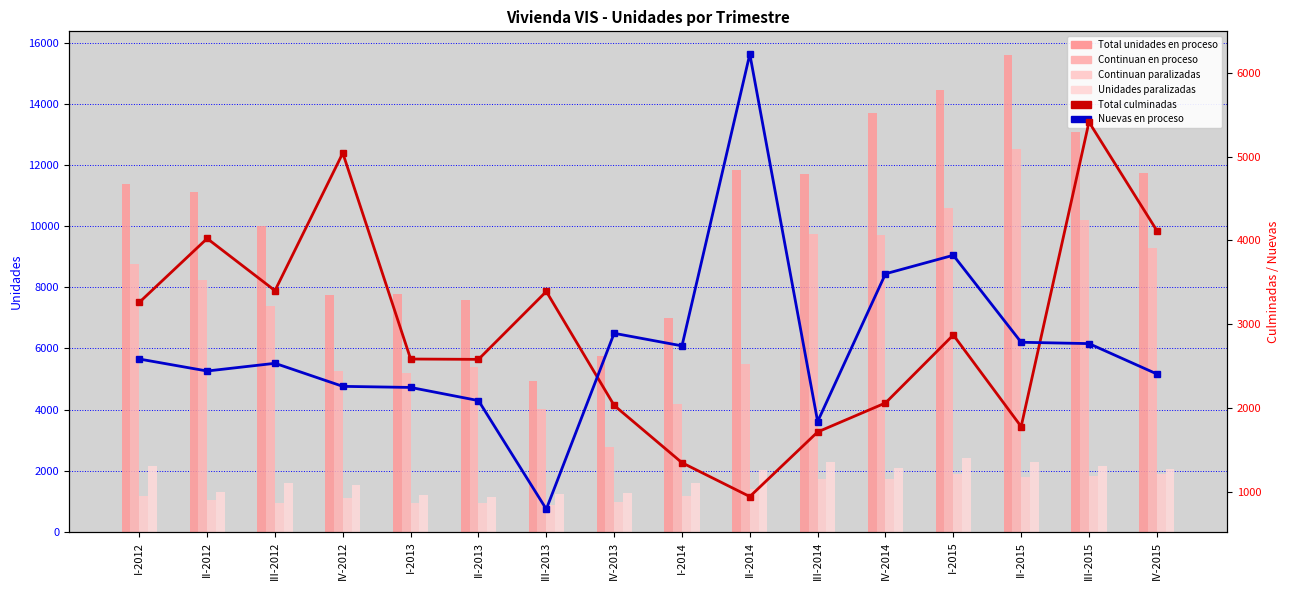

What is the minimum value shown in the chart?

794